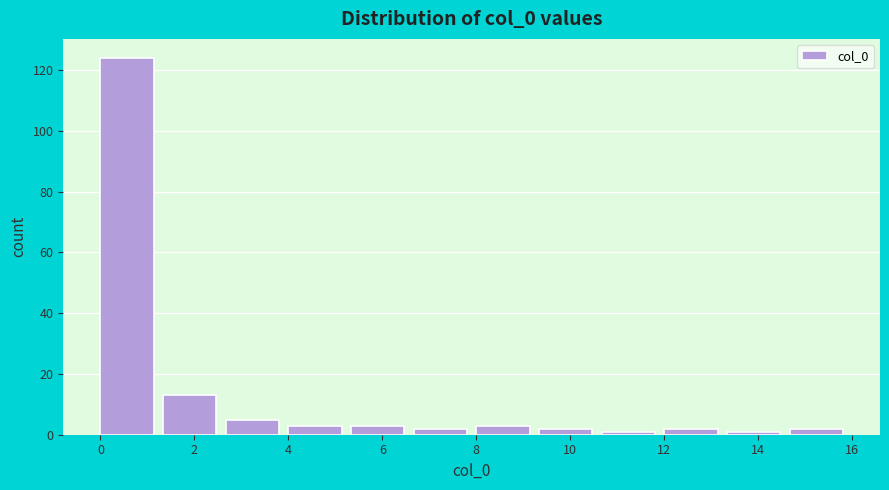

Reading left to right, transcribe this chart: for each bar, give the range it covers on the x-axis and its height. Neither the bar edges nor the heights are printed on the chart, so give them approximately, as read against the axes.

0.0 to 1.4: 124
1.4 to 2.6: 14
2.6 to 4.0: 6
4.0 to 5.4: 4
5.4 to 6.6: 4
6.6 to 8.0: 2
8.0 to 9.4: 4
9.4 to 10.6: 2
10.6 to 12.0: under 2
12.0 to 13.4: 2
13.4 to 14.6: under 2
14.6 to 16.0: 2